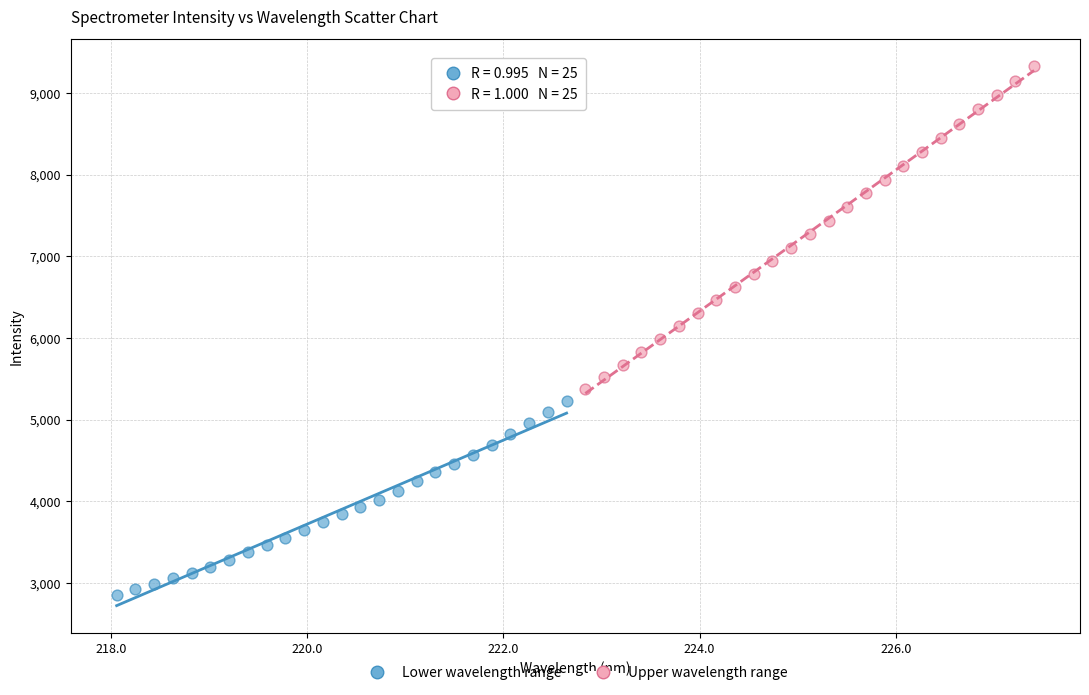

What are all the series names shown in the legend?

Lower wavelength range, Upper wavelength range